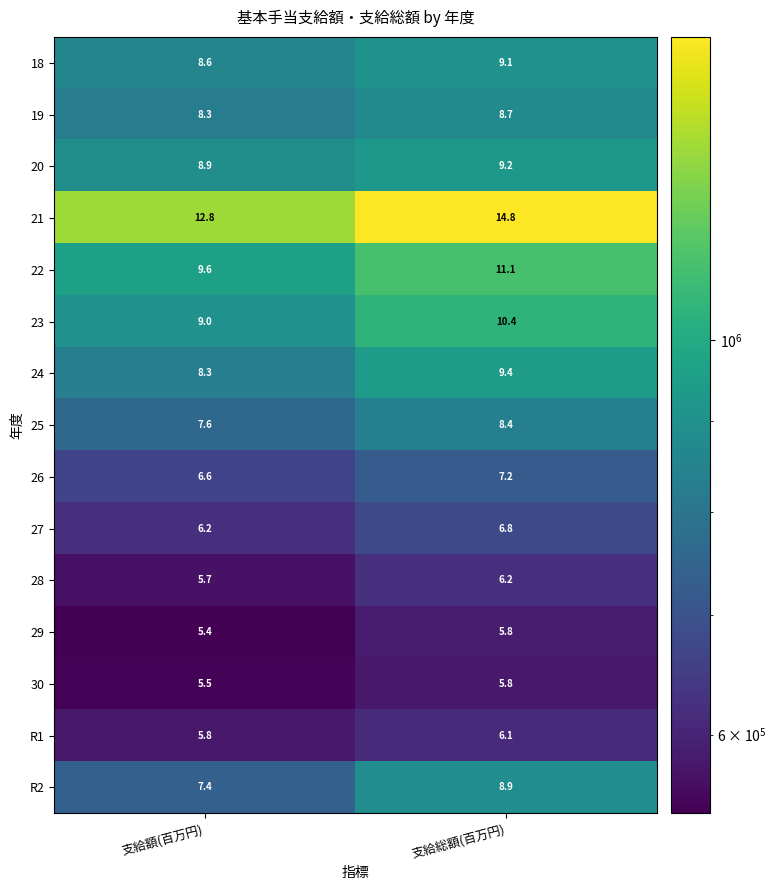

Between 支給額(百万円) and 支給総額(百万円), which series saw the biggest shift?

21